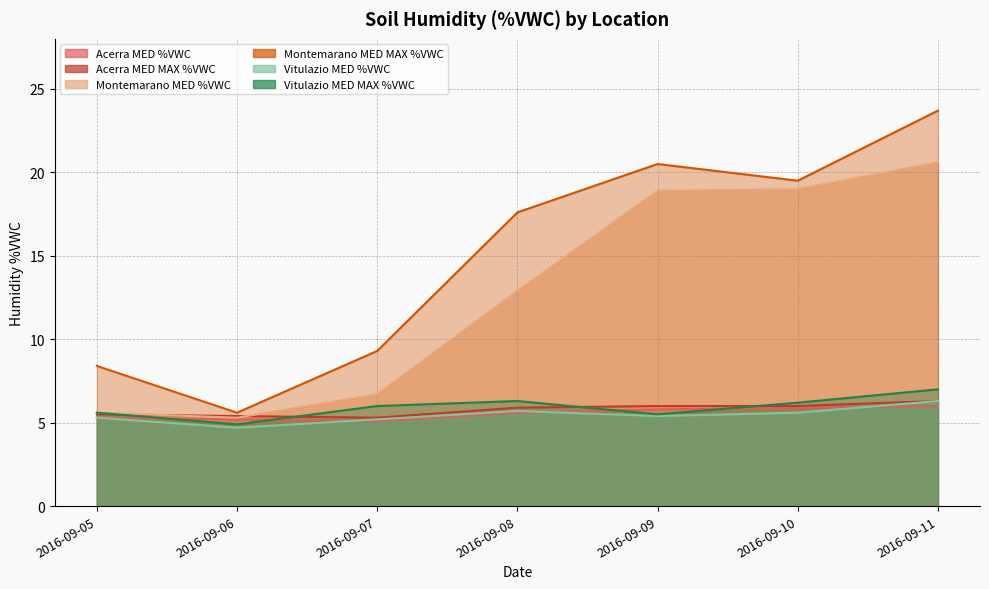

How many categories are shown in the chart?

7